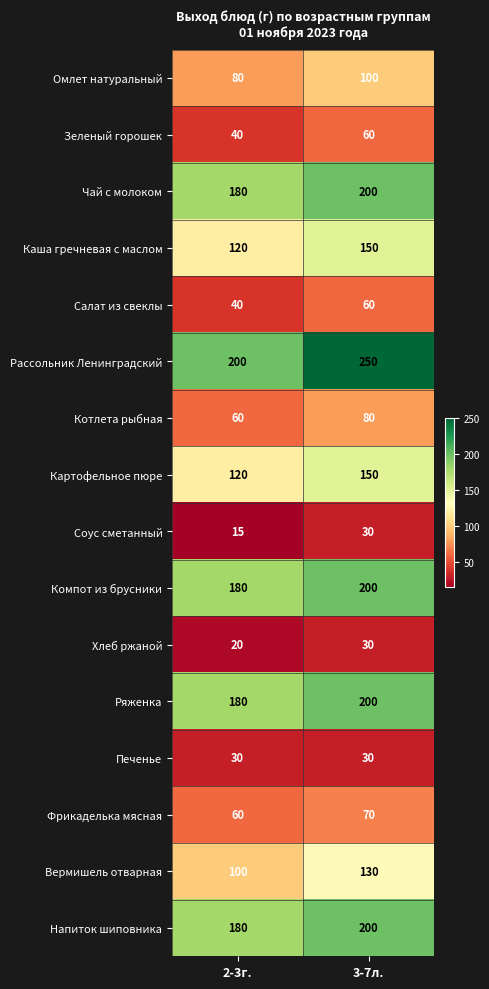

Which category has the highest value across all series?

3-7л.